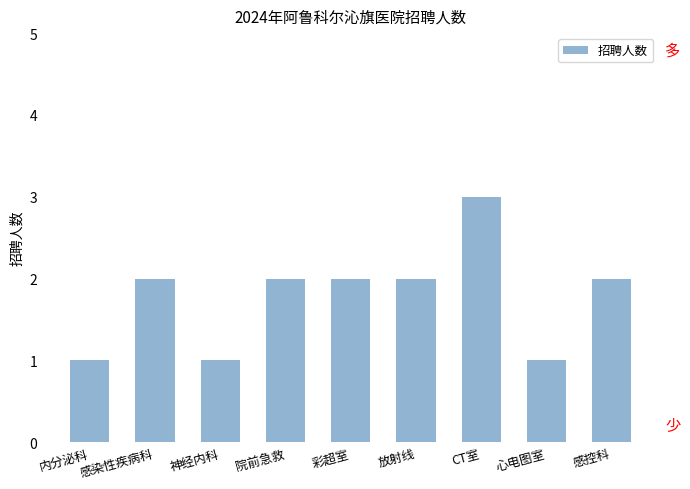

Reading right to left, what are all the values shown in this chart?

感控科=2	心电图室=1	CT室=3	放射线=2	彩超室=2	院前急救=2	神经内科=1	感染性疾病科=2	内分泌科=1